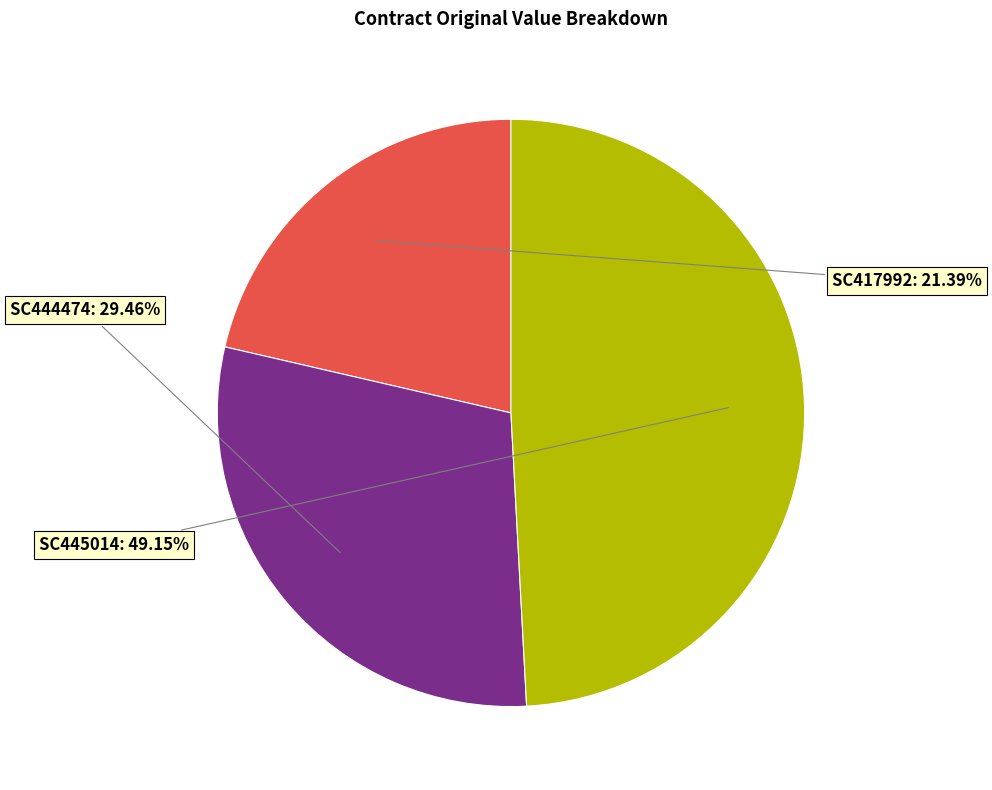

Is it true that SC444474 is 29% of the pie?

True